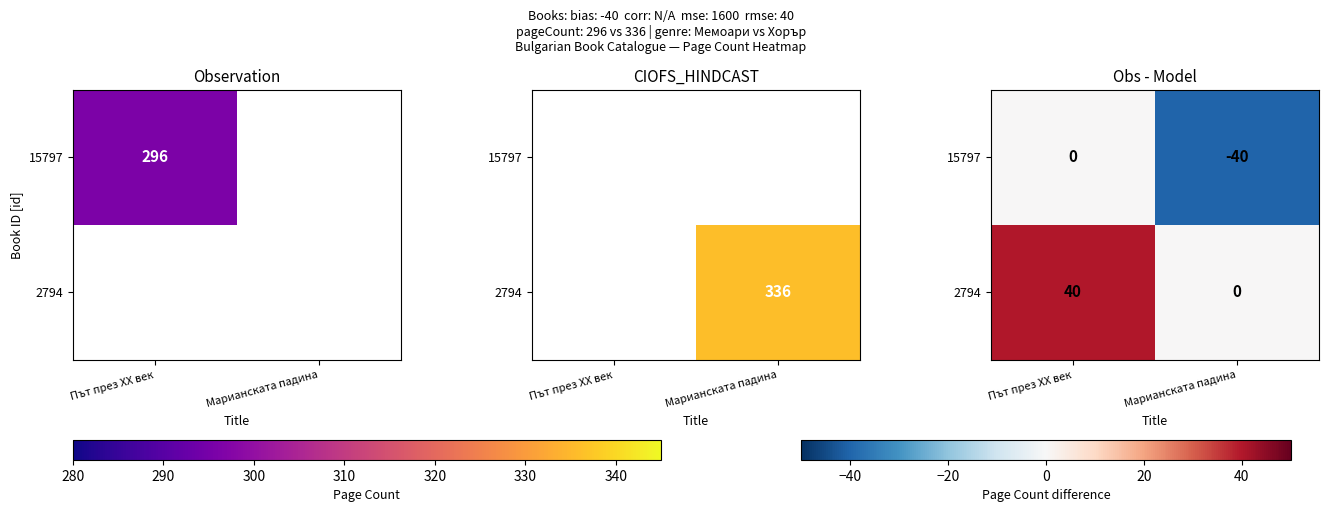

The 2794 series shows 40 at Път през XX век. True or false?

True